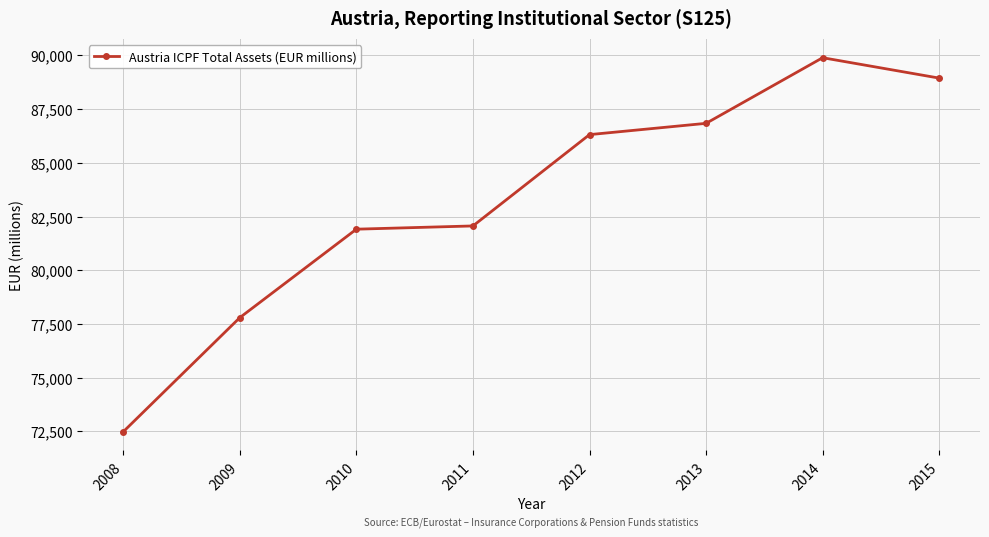

Reading left to right, list all the values displayed in this chart.

72486	77797	81913	82064	86314	86839	89893	88944